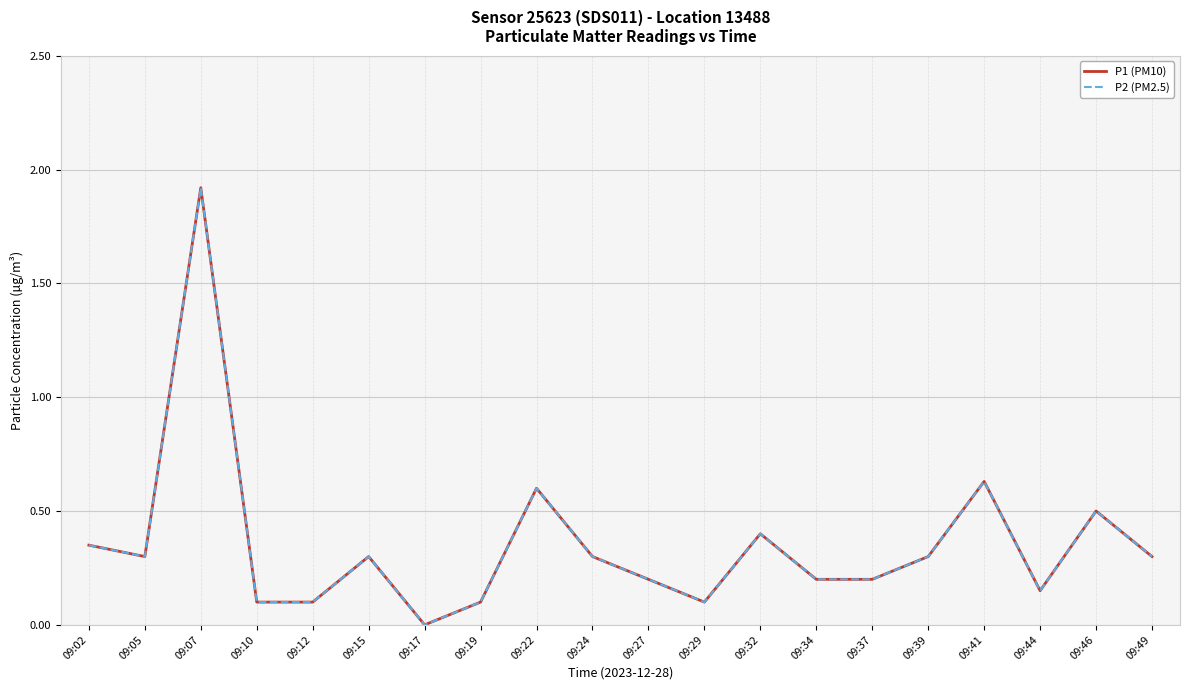

Is this an area chart (filled region under the line)?

No